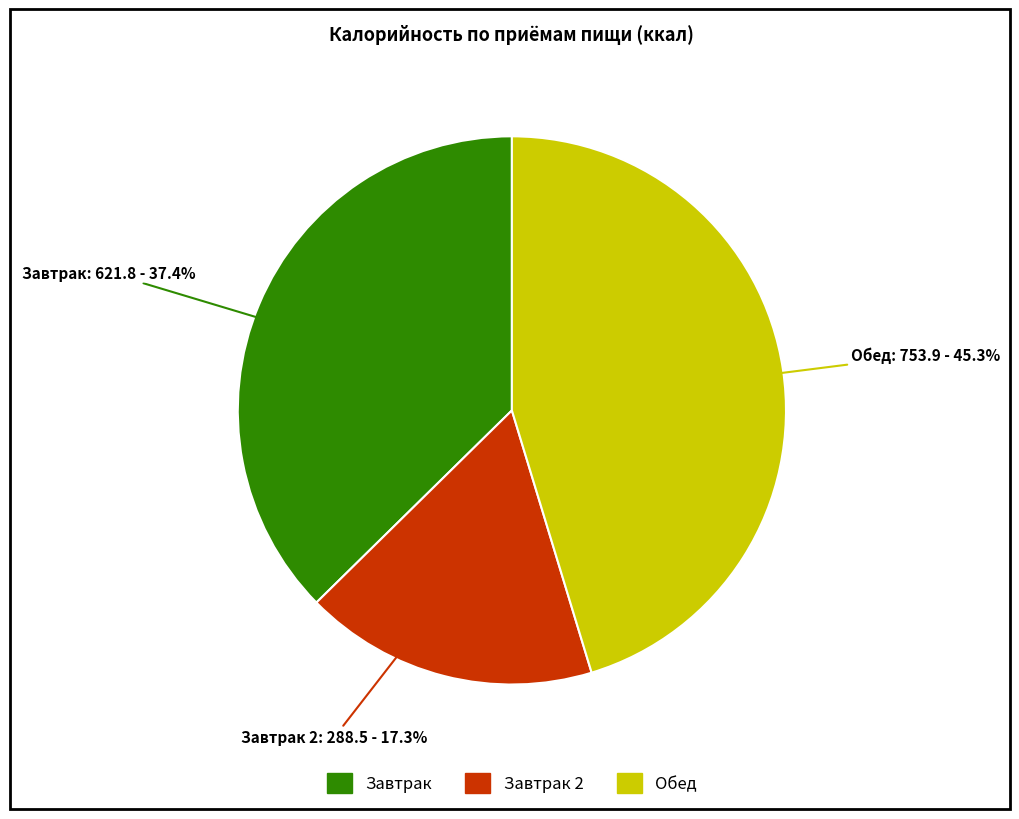

To the nearest percent, what portion does Завтрак 2 represent?

17%